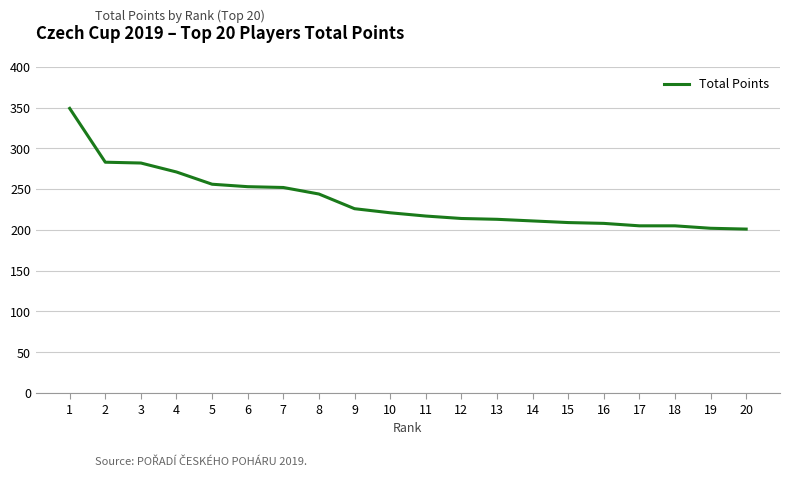

What is the difference between the values at 2 and 19?

81